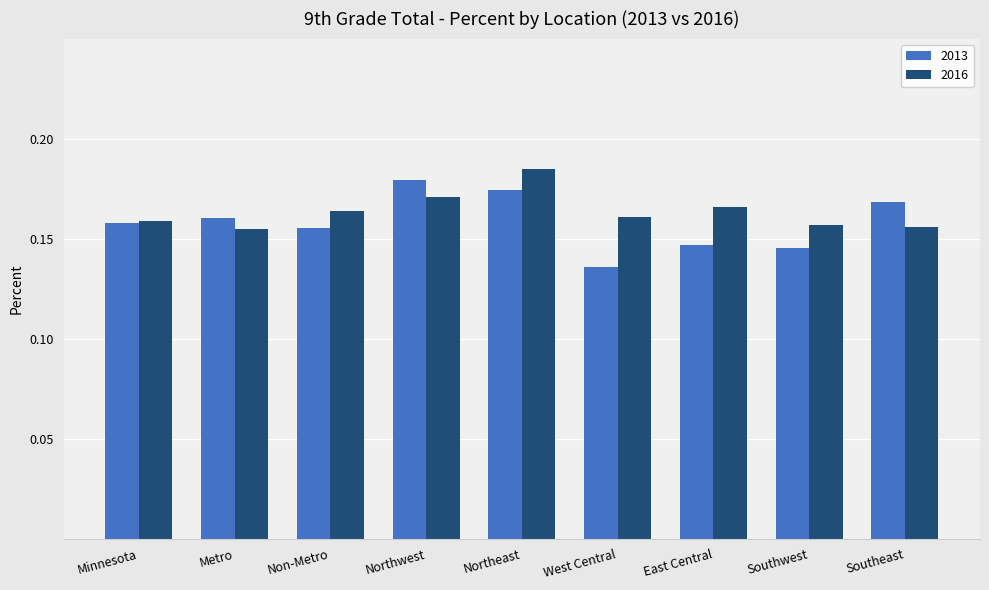

What is the label of the 8th bar from the right?

Metro